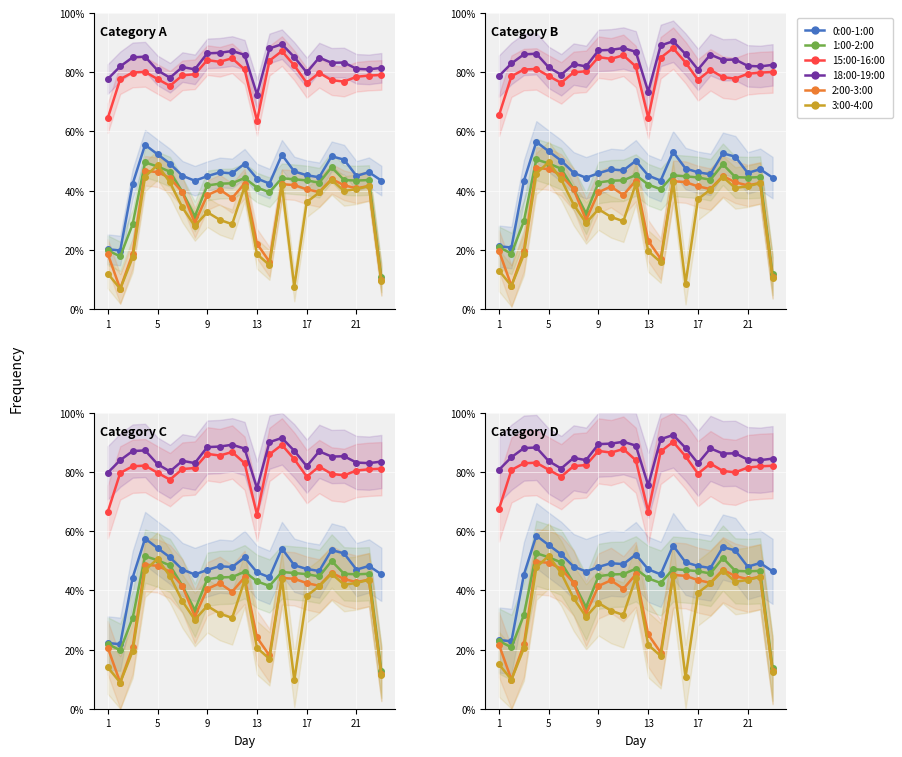

What is the smallest value displayed?

9.8